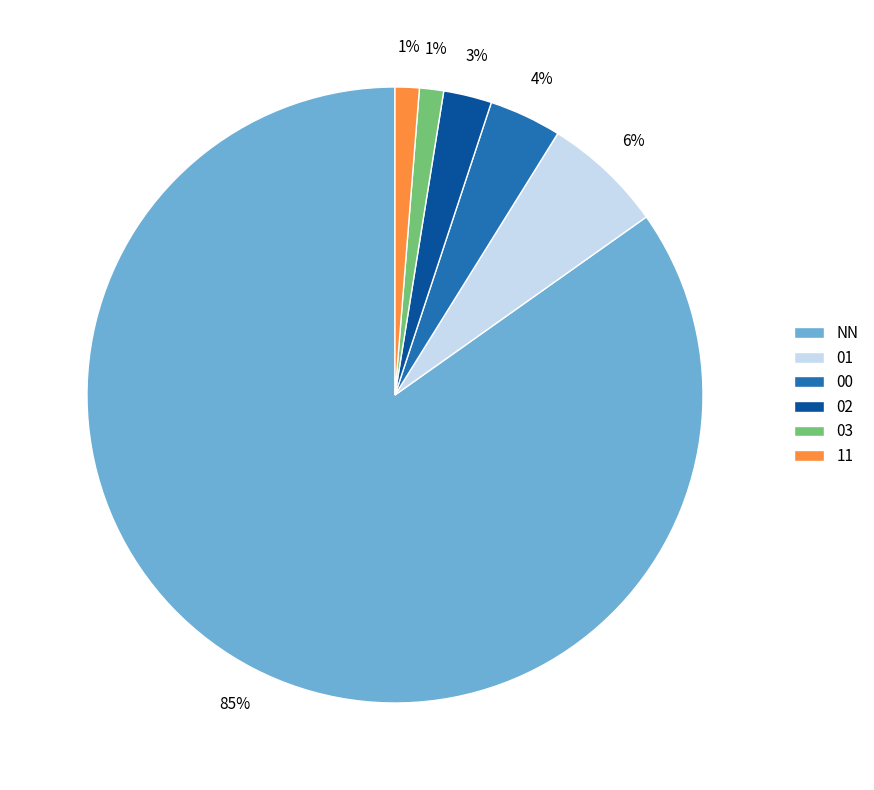

Which category has the biggest portion of the pie?

NN